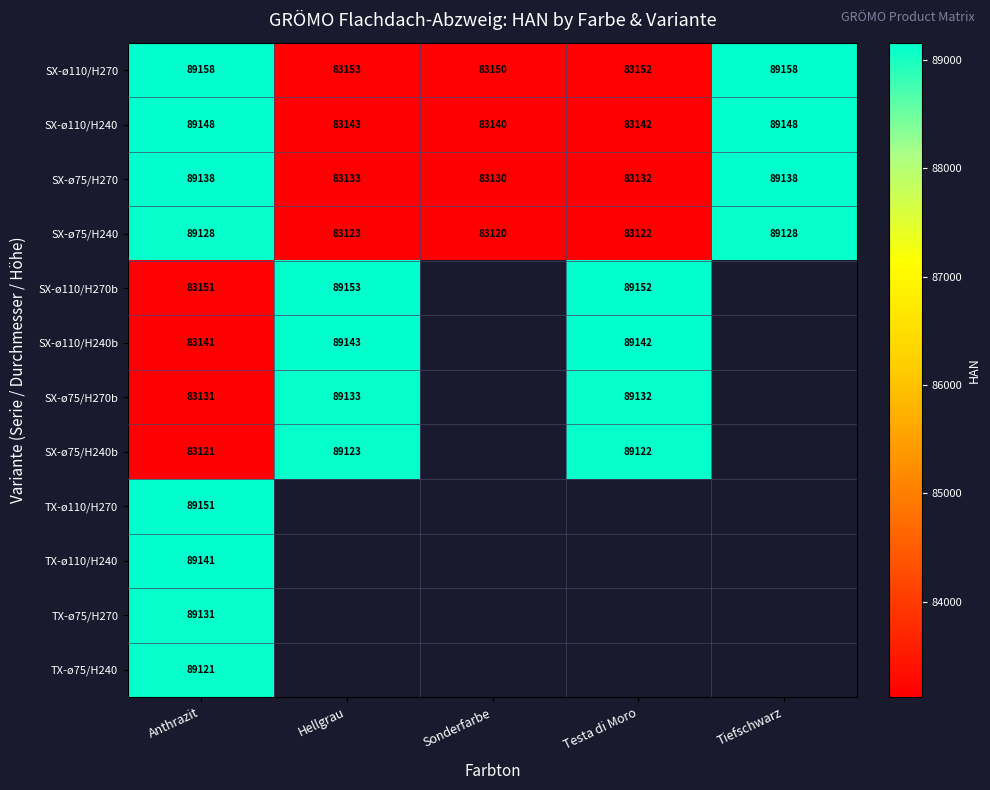

The SX-ø110/H270b series shows 52931 at Hellgrau. True or false?

False